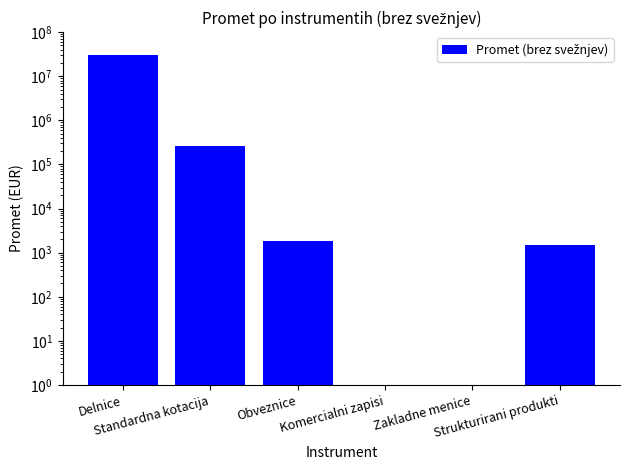

List the labels in order of value, largest first.

Delnice, Standardna kotacija, Obveznice, Strukturirani produkti, Komercialni zapisi, Zakladne menice